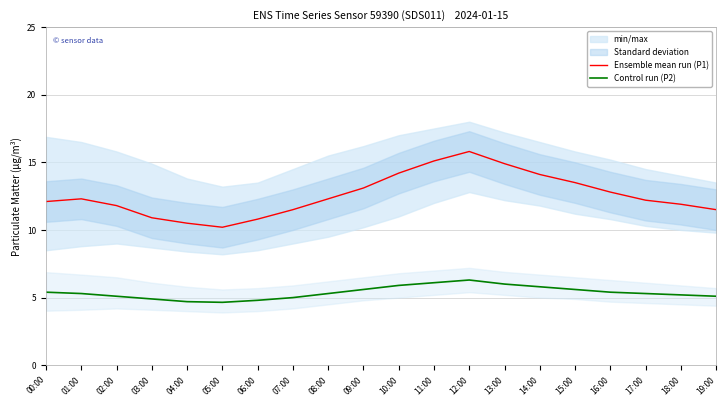

Reading left to right, transcribe all the data shown in this chart.

Ensemble mean run (P1): 00:00=12.1	01:00=12.3	02:00=11.8	03:00=10.9	04:00=10.5	05:00=10.2	06:00=10.8	07:00=11.5	08:00=12.3	09:00=13.1	10:00=14.2	11:00=15.1	12:00=15.8	13:00=14.9	14:00=14.1	15:00=13.5	16:00=12.8	17:00=12.2	18:00=11.9	19:00=11.5
Control run (P2): 00:00=5.4	01:00=5.3	02:00=5.1	03:00=4.9	04:00=4.7	05:00=4.7	06:00=4.8	07:00=5.0	08:00=5.3	09:00=5.6	10:00=5.9	11:00=6.1	12:00=6.3	13:00=6.0	14:00=5.8	15:00=5.6	16:00=5.4	17:00=5.3	18:00=5.2	19:00=5.1